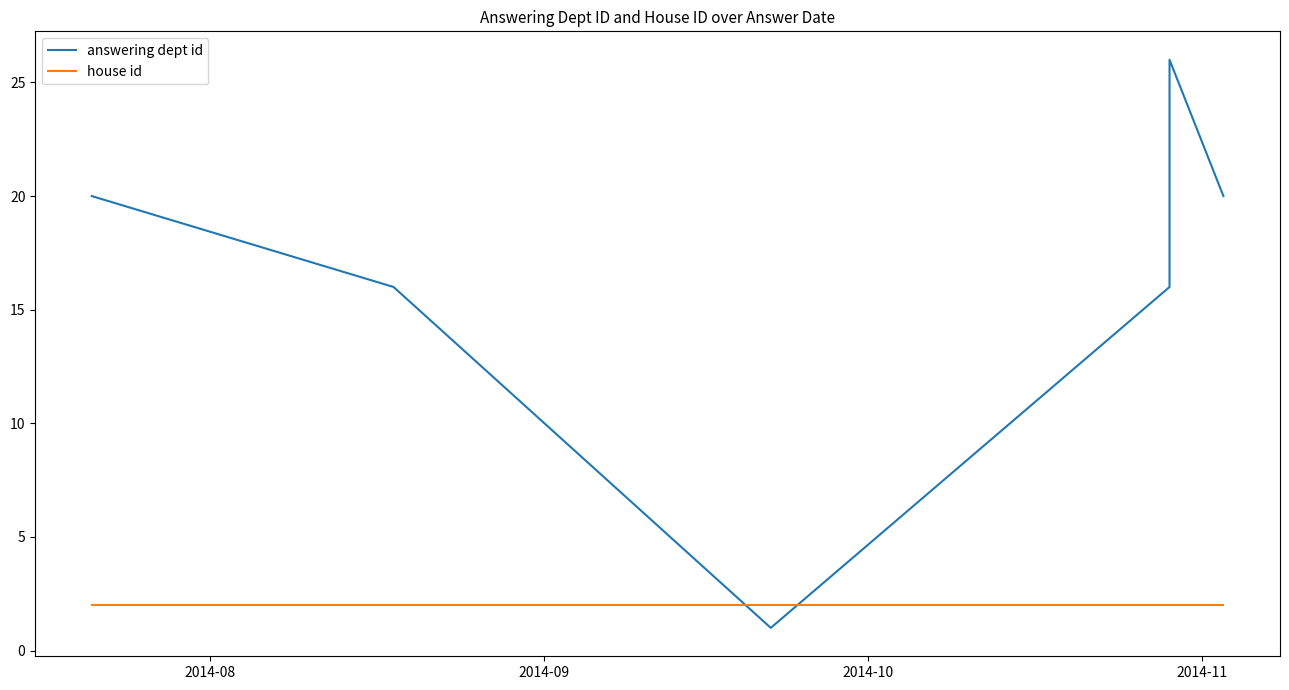

Where is answering dept id nearest to the value 13?

2014-10